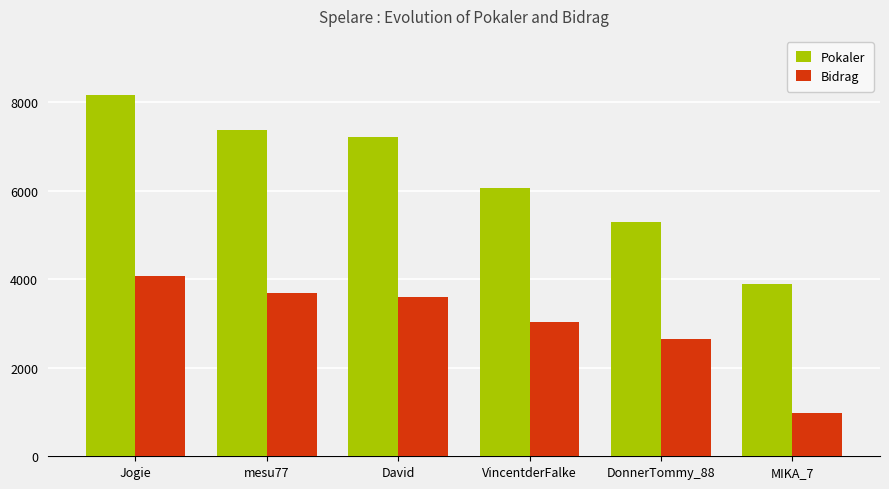

Does the chart contain stacked bars?

No